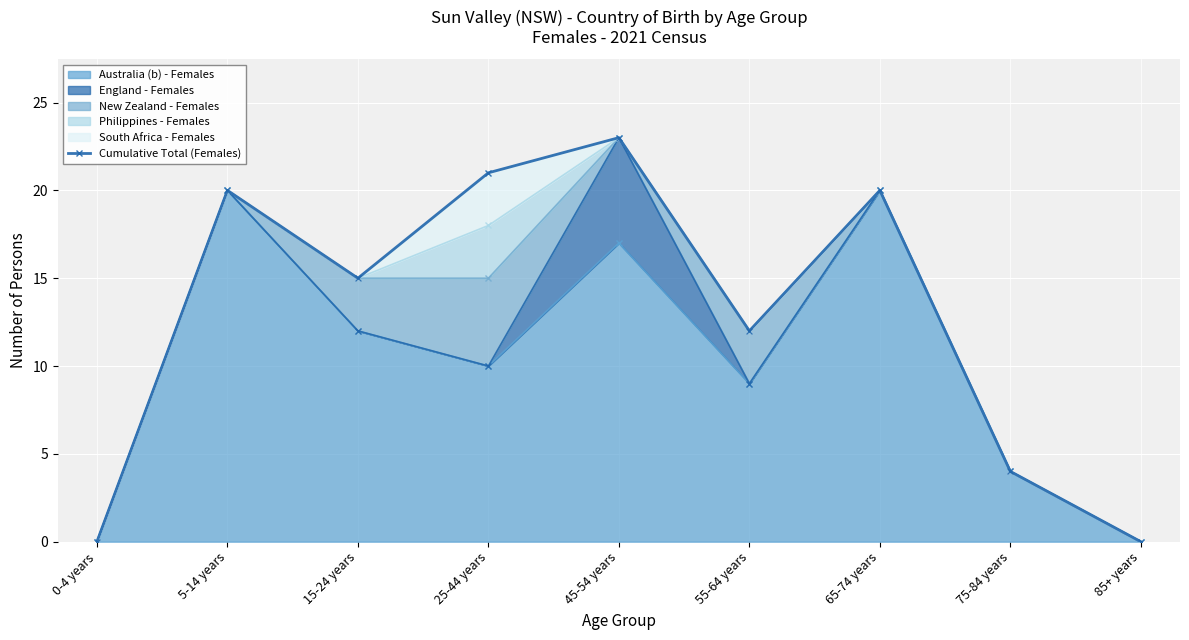

List the labels in order of value, largest first.

45-54 years, 25-44 years, 5-14 years, 65-74 years, 15-24 years, 55-64 years, 75-84 years, 0-4 years, 85+ years